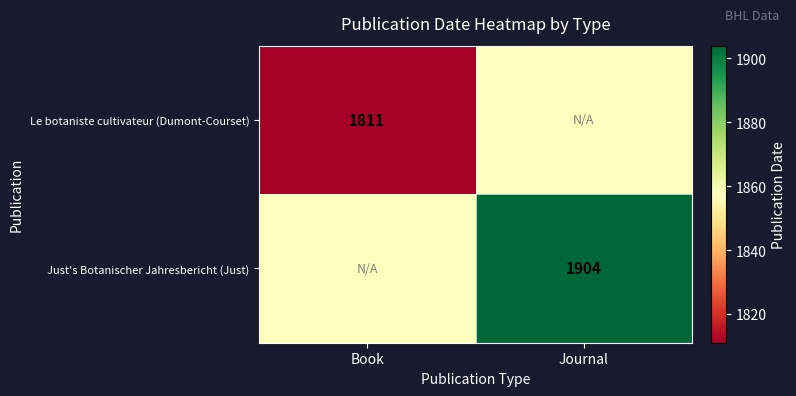

The Just's Botanischer Jahresbericht (Just) series shows 1904.0 at Journal. True or false?

True